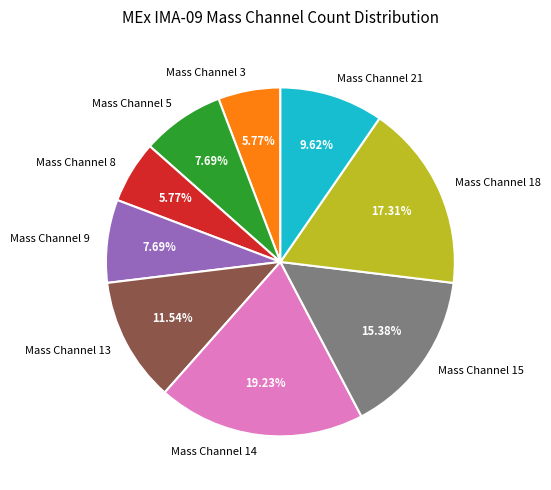

Is it true that Mass Channel 5 is 8% of the pie?

True